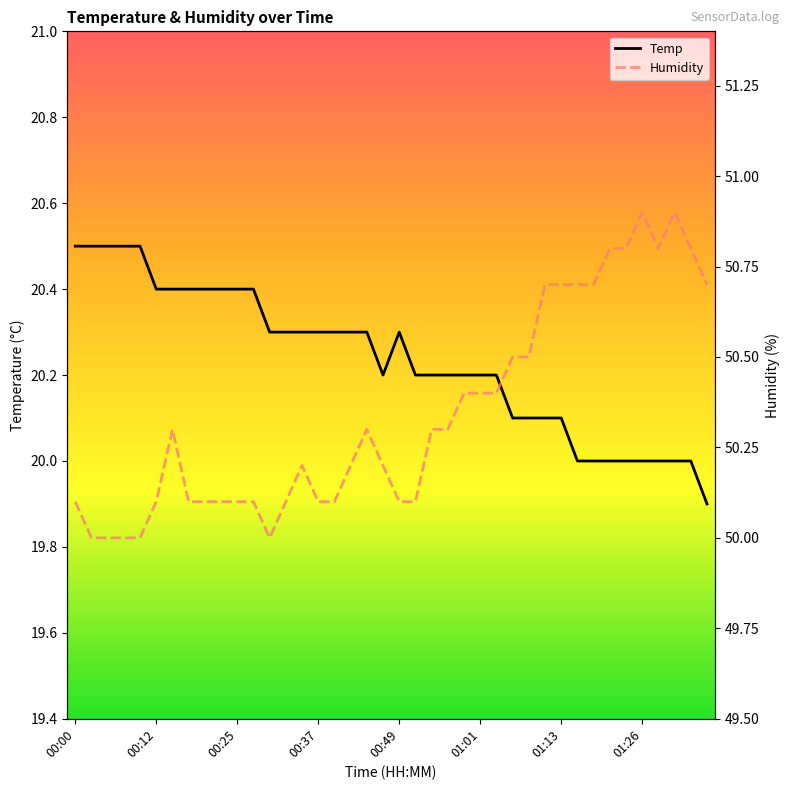

True or false: Humidity and Temp intersect in this chart.

False